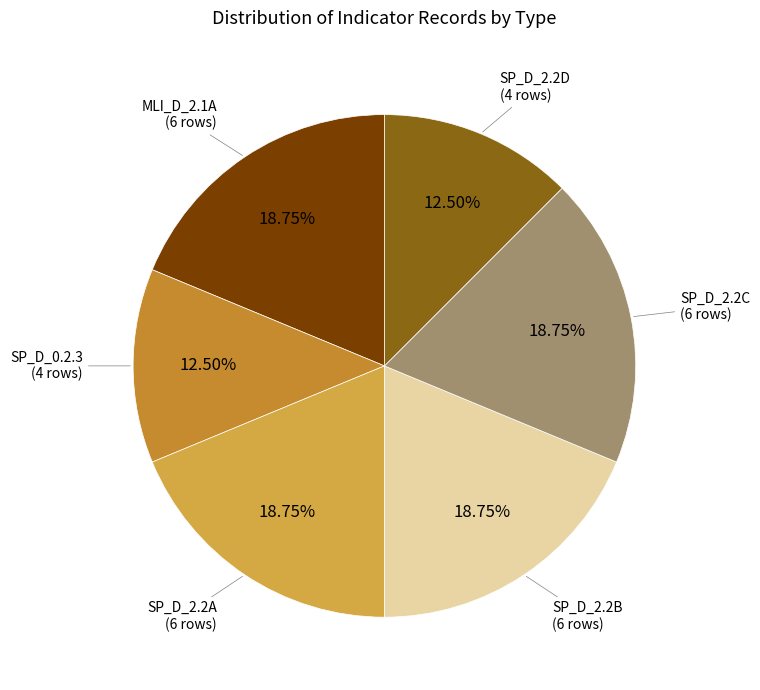

Count the number of slices in the pie.

6